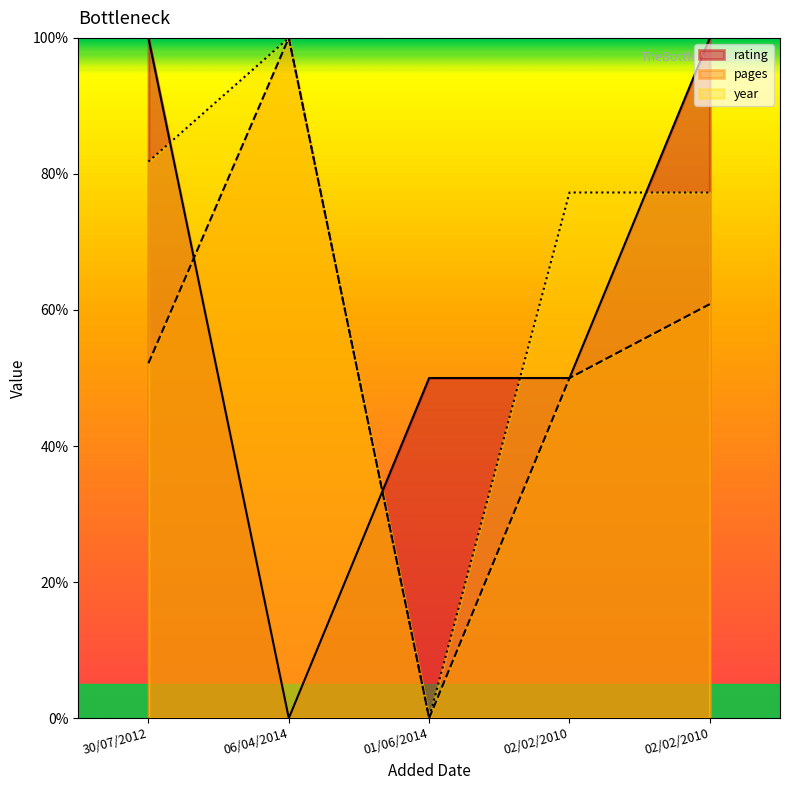

Reading left to right, what are all the values shown in this chart?

rating: 100.0	0.0	50.0	50.0	100.0
pages: 52.2	100.0	0.0	50.0	60.9
year: 81.8	100.0	0.0	77.3	77.3